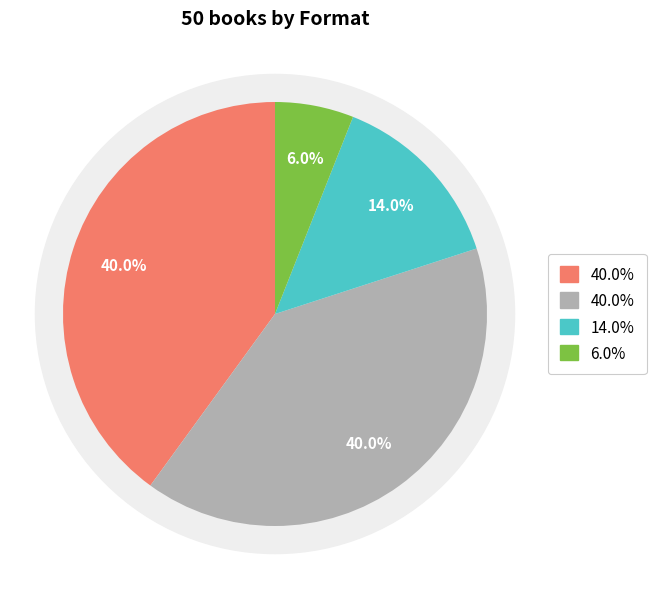

What is the ratio of the value at Hardcover to the value at Audio Download?

2.9